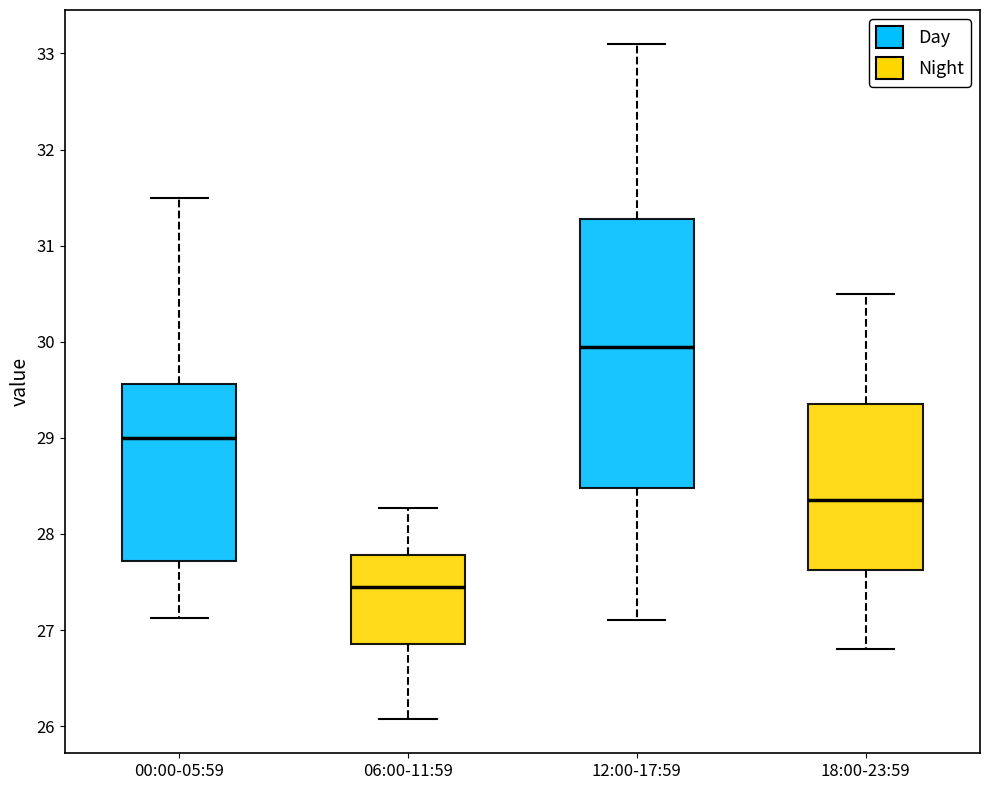

Which box has the highest median line?

12:00-17:59